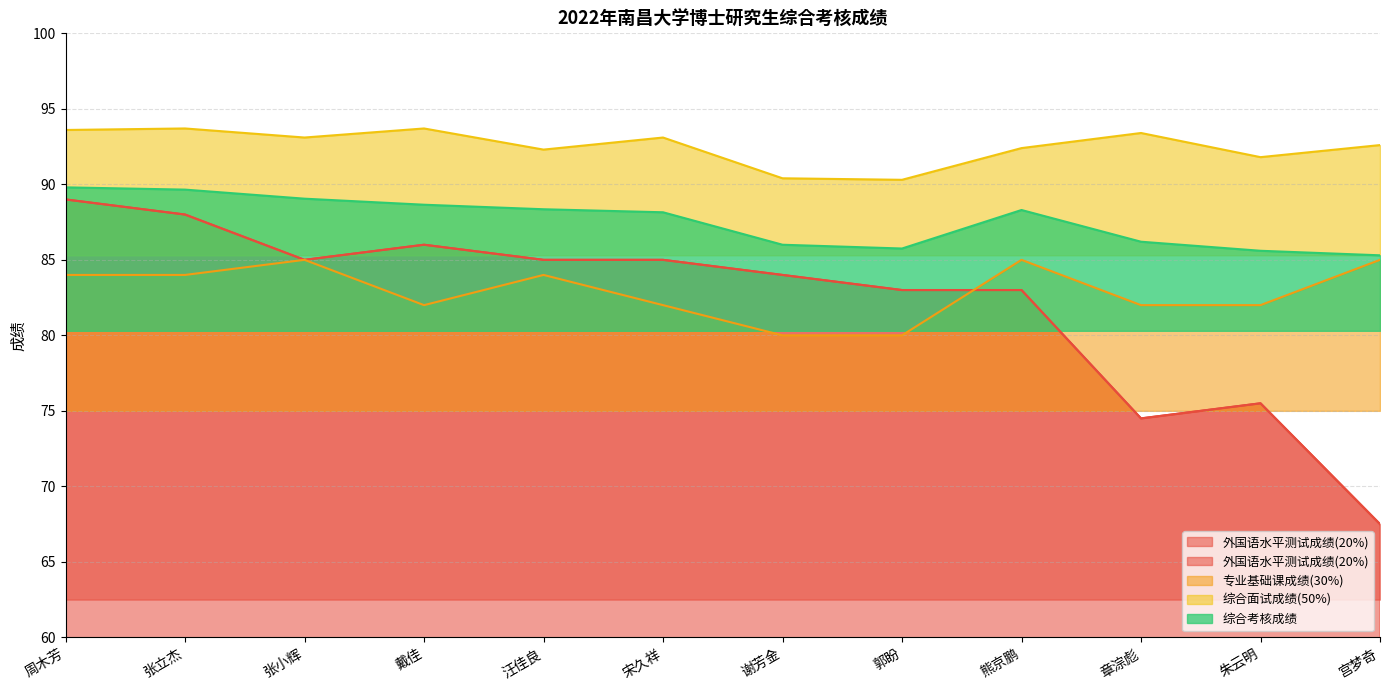

What is the minimum value for 综合面试成绩(50%)?

90.3